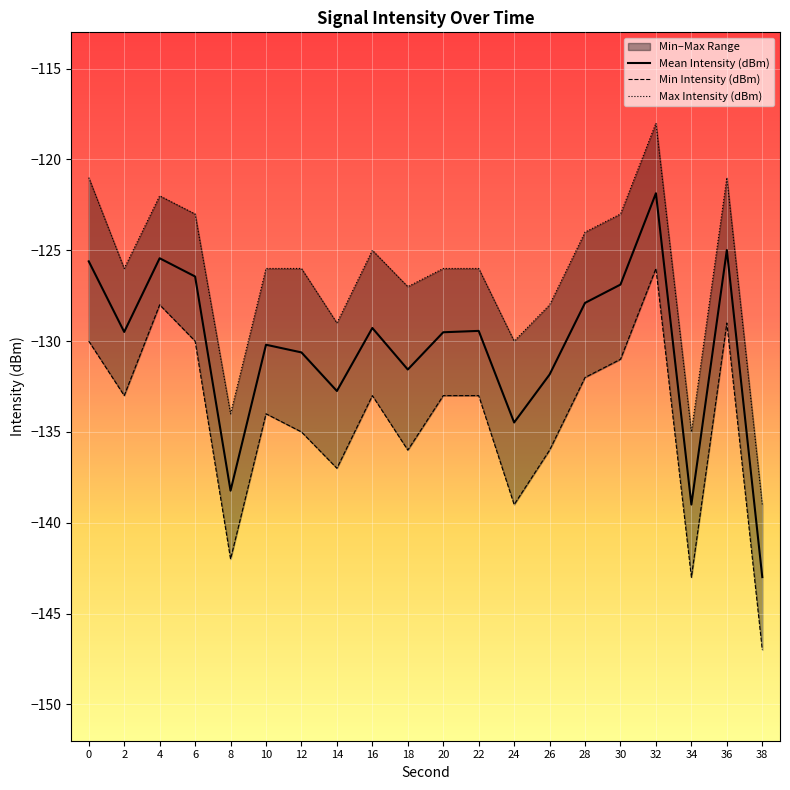

What is the average value of the Min Intensity (dBm) series?

-134.3